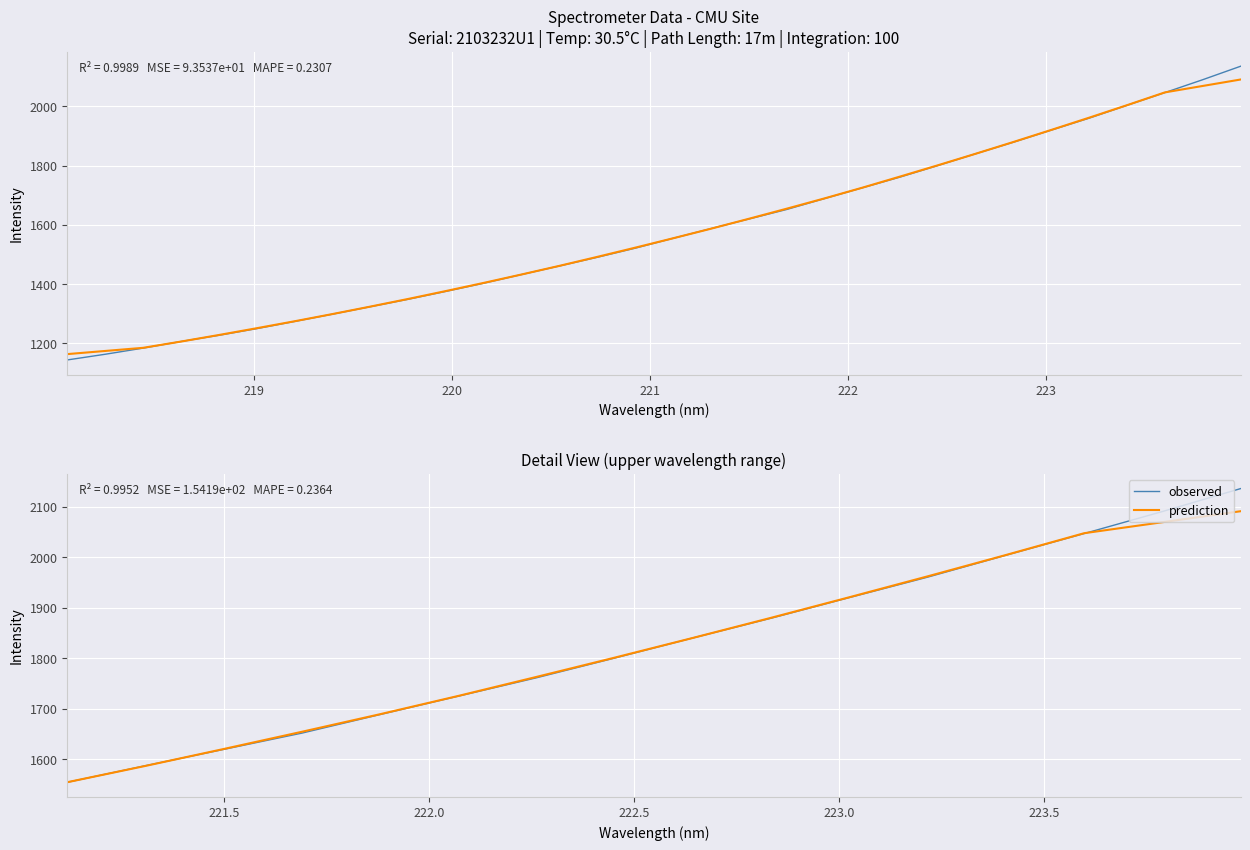

Which series has the widest spread of values?

observed